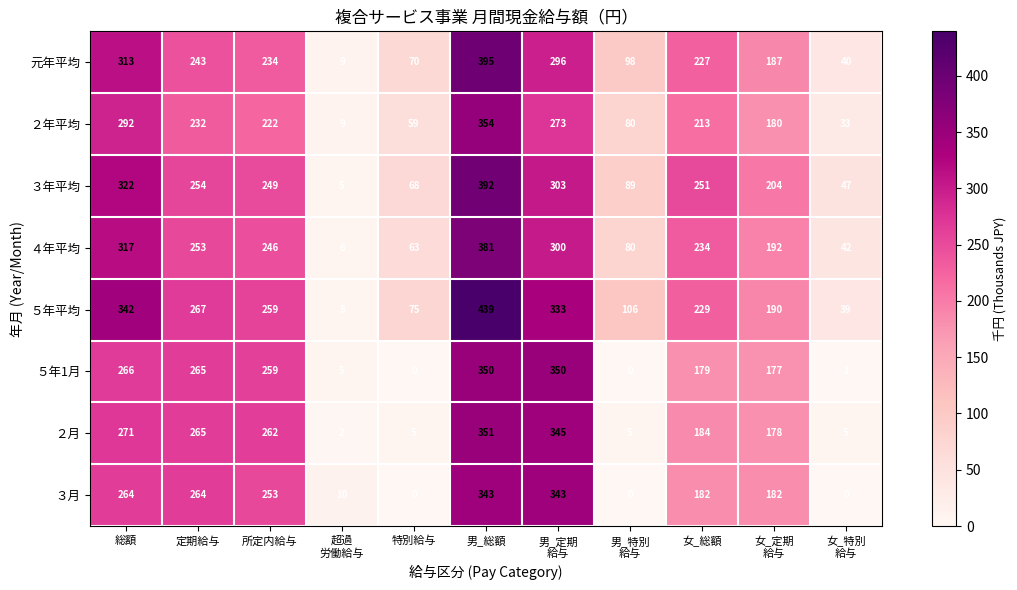

Which category has the highest value in the ３年平均 series?

男_総額